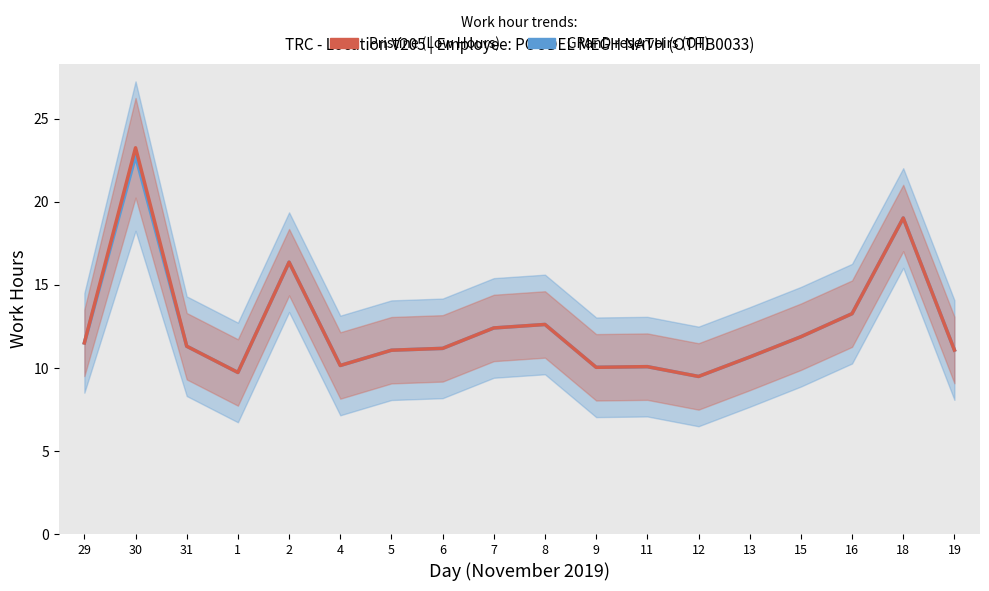

True or false: Low hours (center) and OT hours (center) intersect in this chart.

False